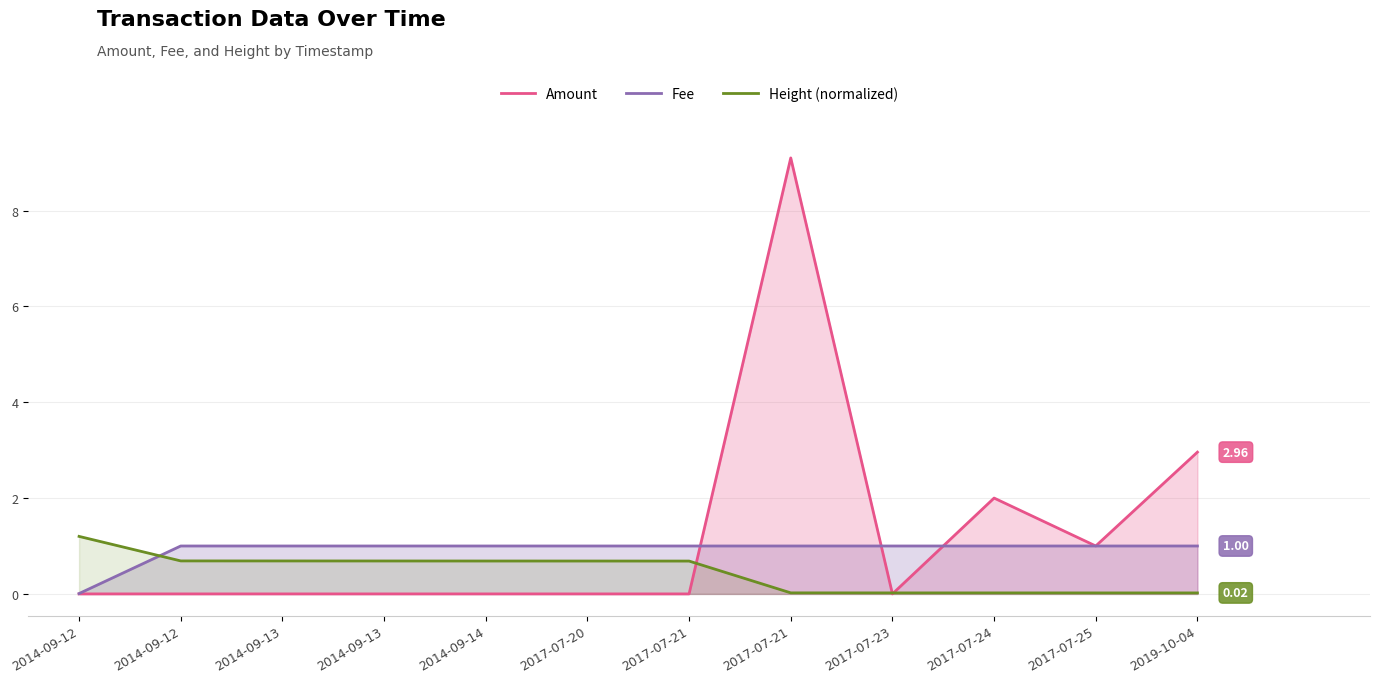

Is it true that Height (normalized) equals 0.0 at 2017-07-25?

True